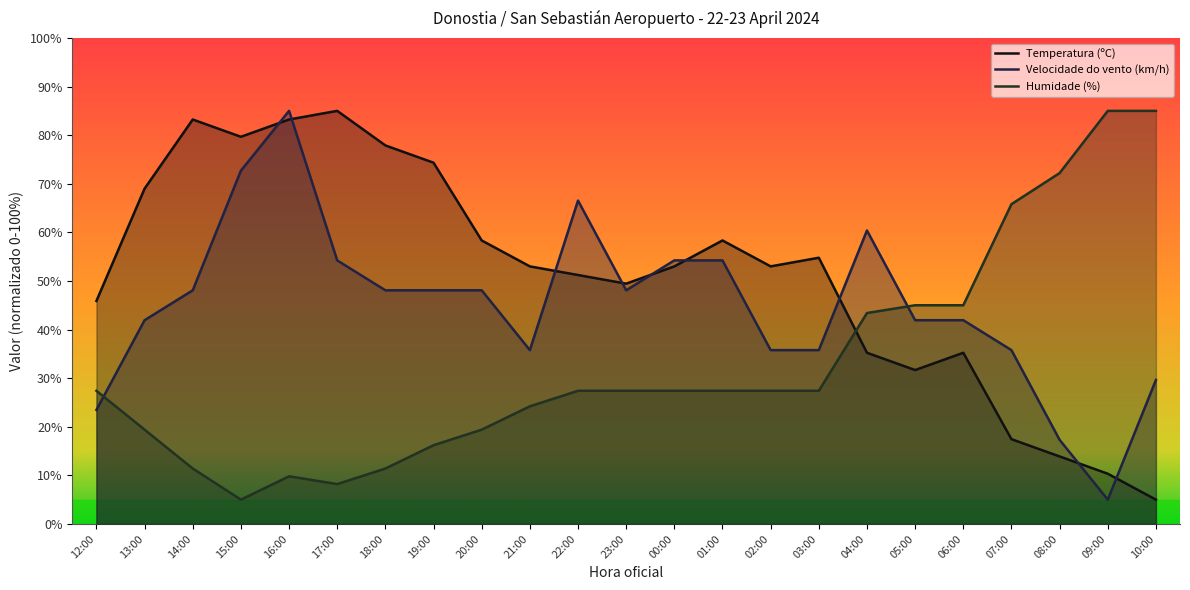

What is the total value across all series at 01:00?

140.0